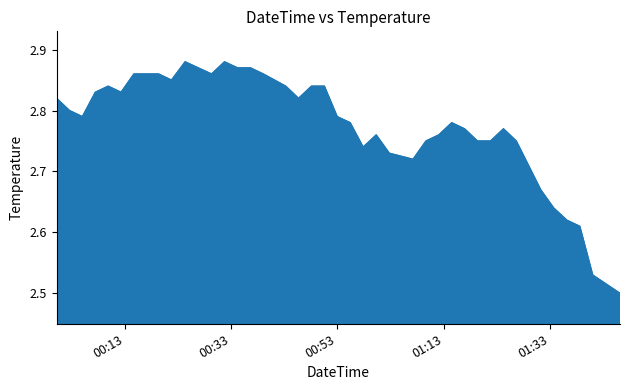

Reading left to right, list all the values displayed in this chart.

2.8	2.8	2.8	2.8	2.8	2.8	2.9	2.9	2.9	2.9	2.9	2.9	2.9	2.9	2.9	2.9	2.8	2.8	2.8	2.8	2.8	2.8	2.7	2.8	2.7	2.7	2.8	2.8	2.8	2.8	2.8	2.8	2.8	2.8	2.7	2.6	2.6	2.6	2.5	2.5